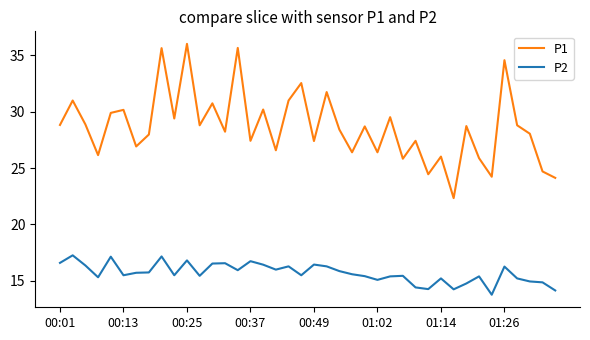

What is the minimum value for P2?

13.8